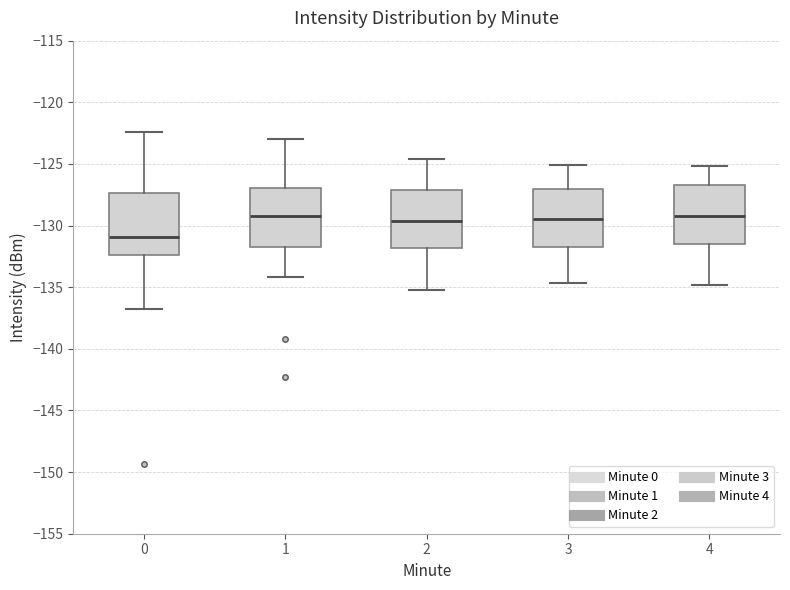

Where does the median line of the box at x = 0 sit on the y-axis? The values are not printed on the chart, so give them approximately, as read against the axis.

-131.0